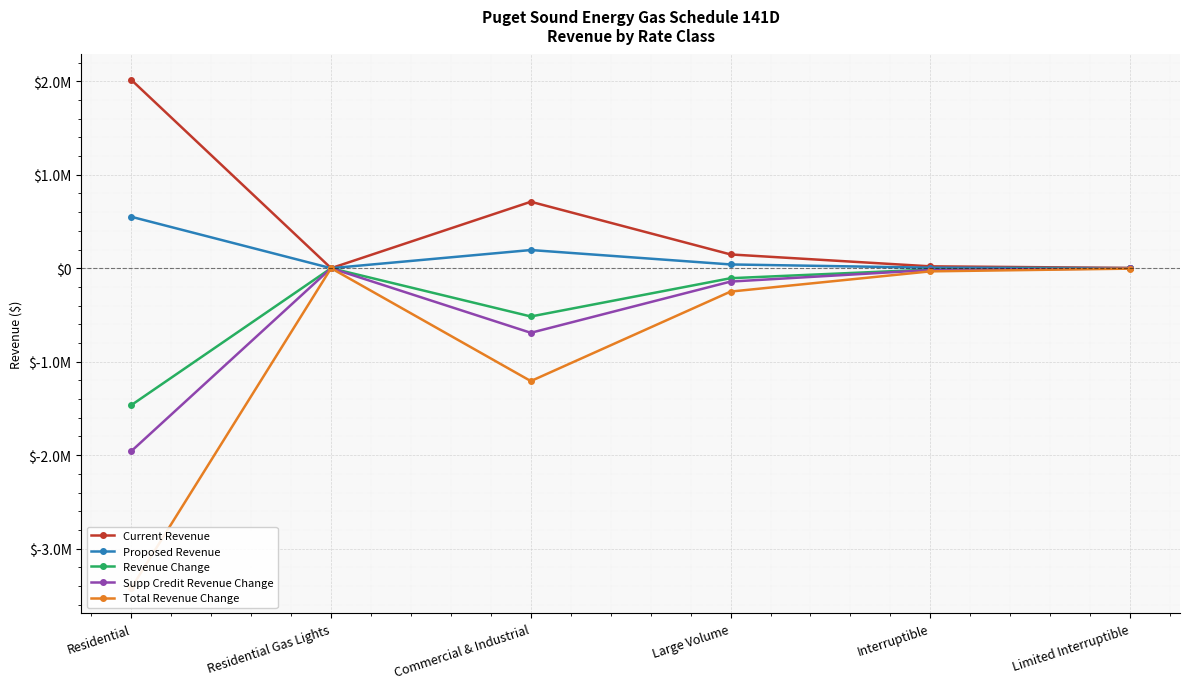

In Proposed Revenue, how many points are lower than both neighbors (excluding endpoints)?

1